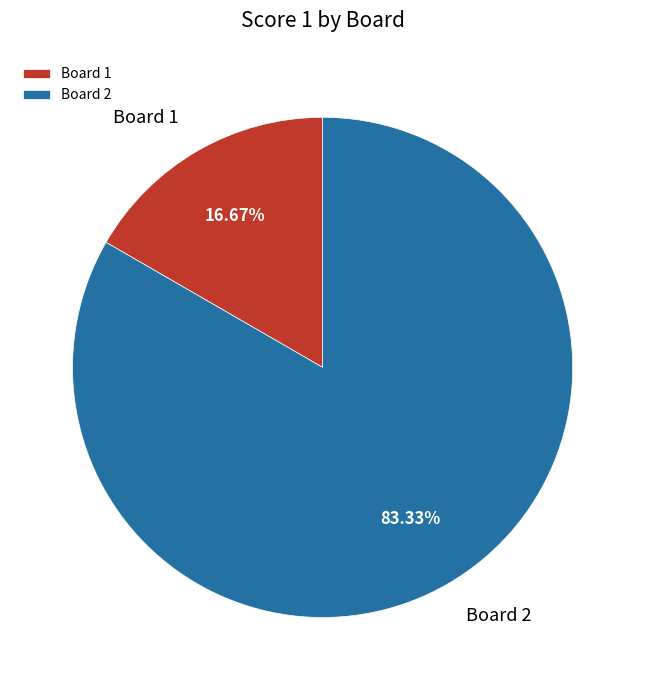

To the nearest percent, what portion does Board 1 represent?

17%